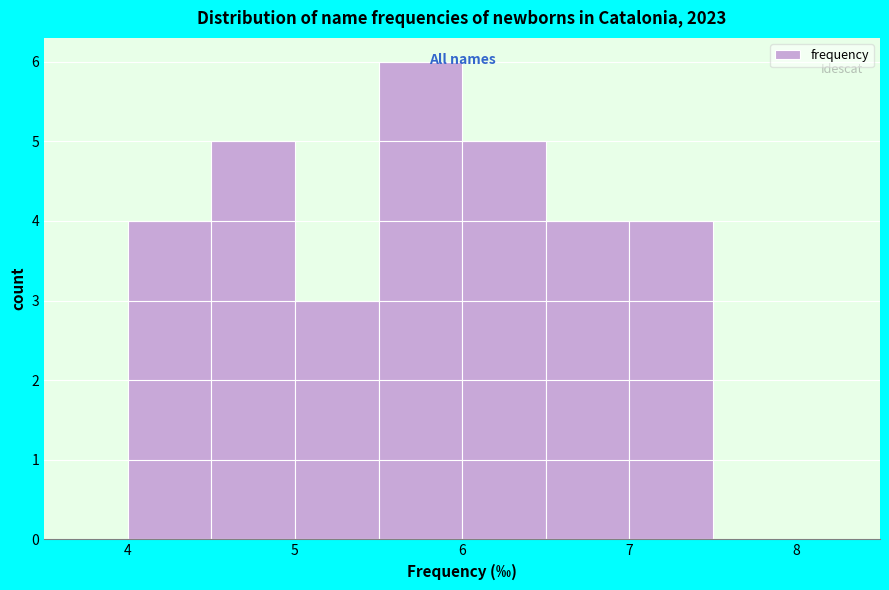

Reading left to right, transcribe this chart: for each bar, give the range it covers on the x-axis and its height. The values are not printed on the chart, so give them approximately, as read against the axis.

3.5 to 4.0: 0
4.0 to 4.5: 4
4.5 to 5.0: 5
5.0 to 5.5: 3
5.5 to 6.0: 6
6.0 to 6.5: 5
6.5 to 7.0: 4
7.0 to 7.5: 4
7.5 to 8.0: 0